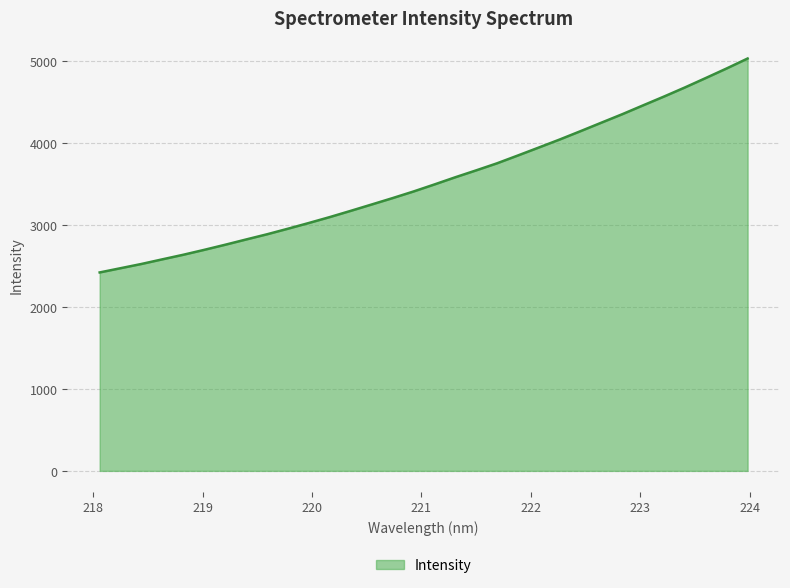

What is the difference between the maximum and minimum values?

2607.0